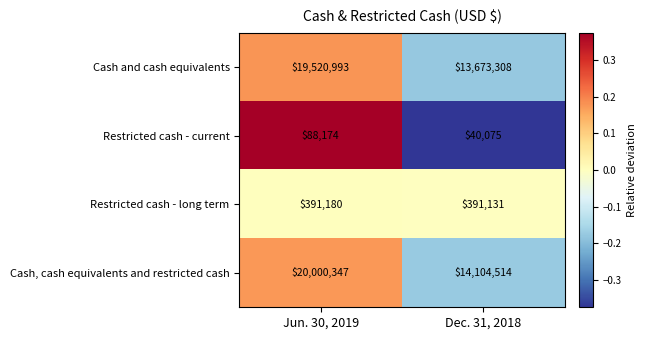

Reading right to left, extract all data points from this chart.

Cash and cash equivalents: Dec. 31, 2018=13673308	Jun. 30, 2019=19520993
Restricted cash - current: Dec. 31, 2018=40075	Jun. 30, 2019=88174
Restricted cash - long term: Dec. 31, 2018=391131	Jun. 30, 2019=391180
Cash, cash equivalents and restricted cash: Dec. 31, 2018=14104514	Jun. 30, 2019=20000347